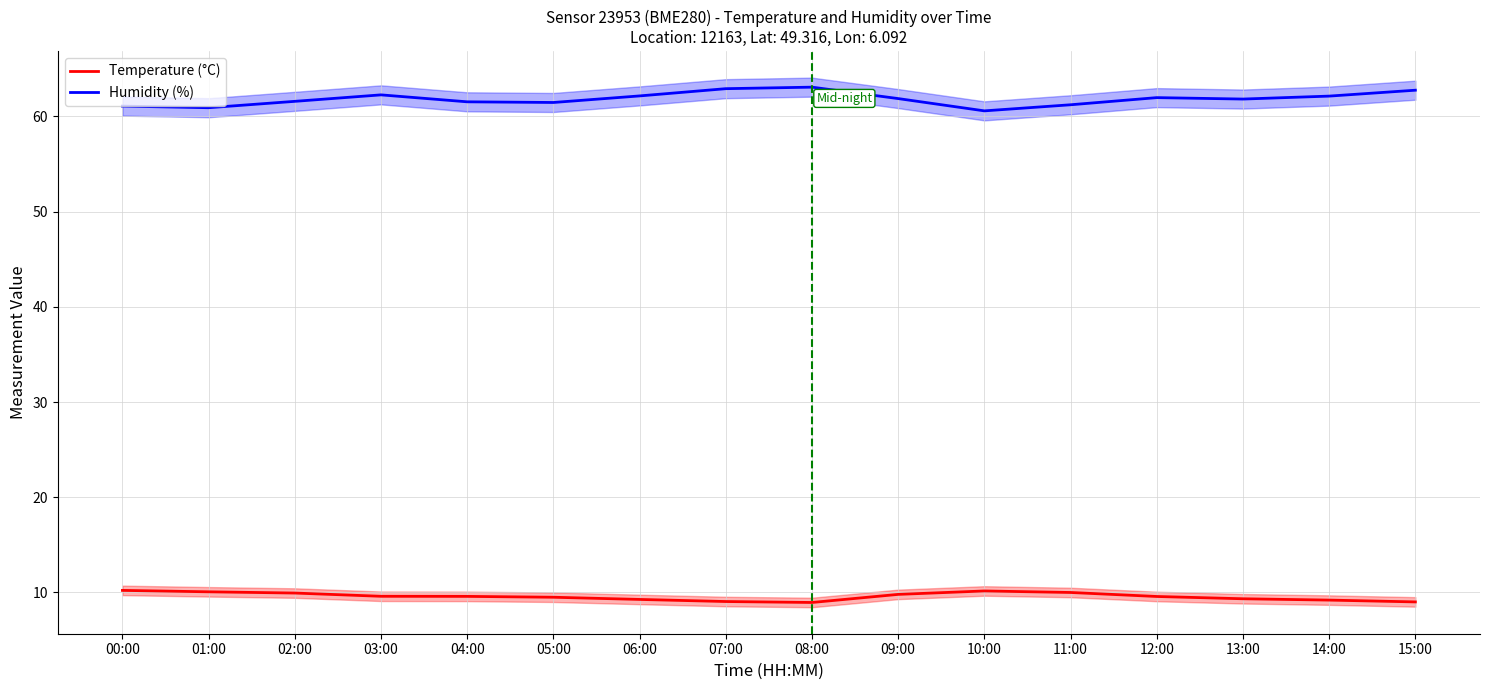

What is the difference between the maximum and minimum values in the Temperature (°C) series?

1.3